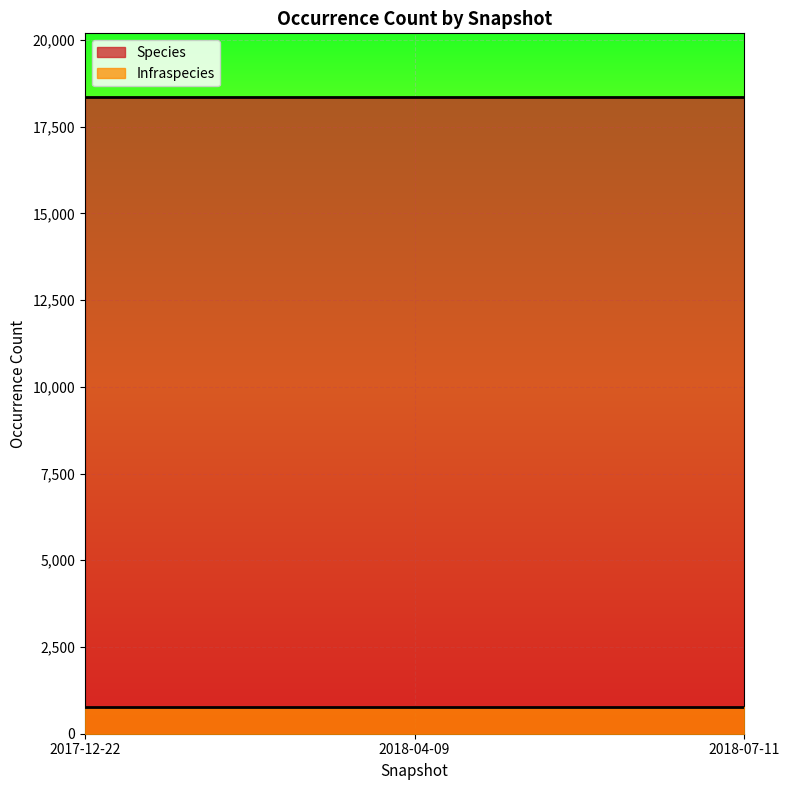

Which series changed the most between 2017-12-22 and 2018-04-09?

Species